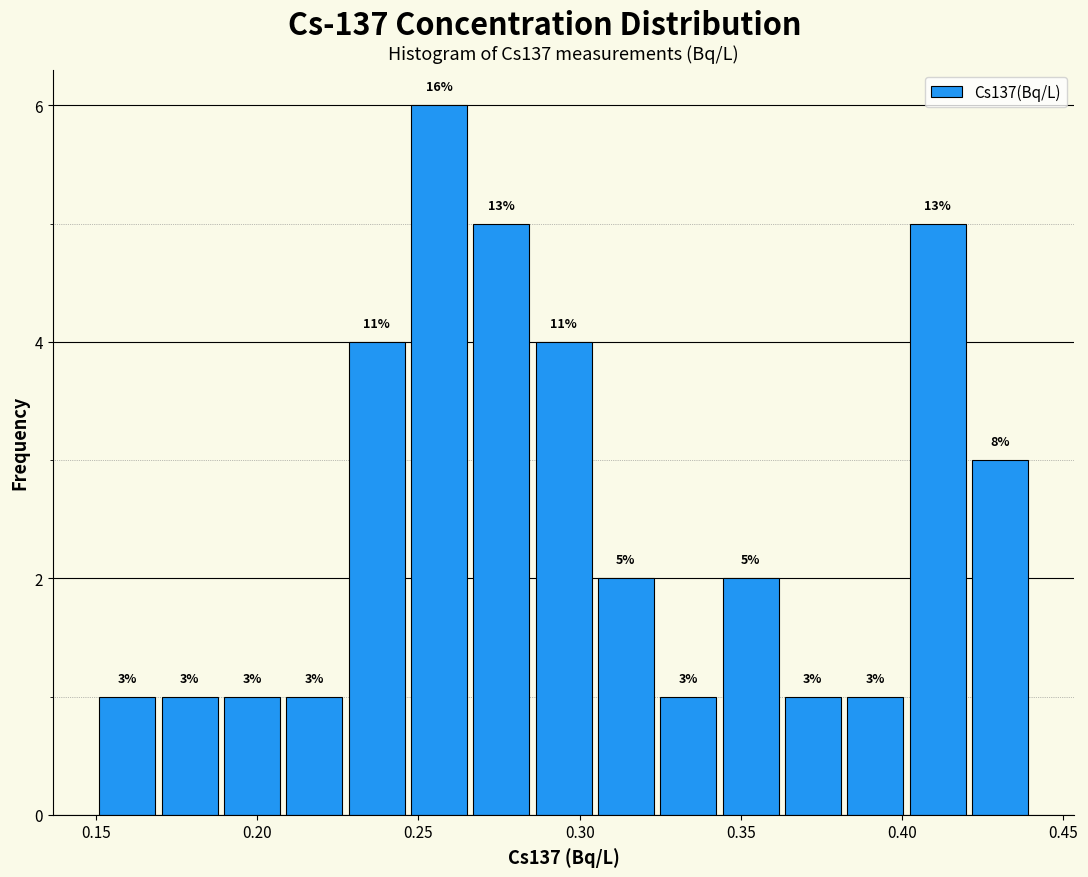

Read against the x-axis, roughly where is the centre of the tallest bar?

0.255